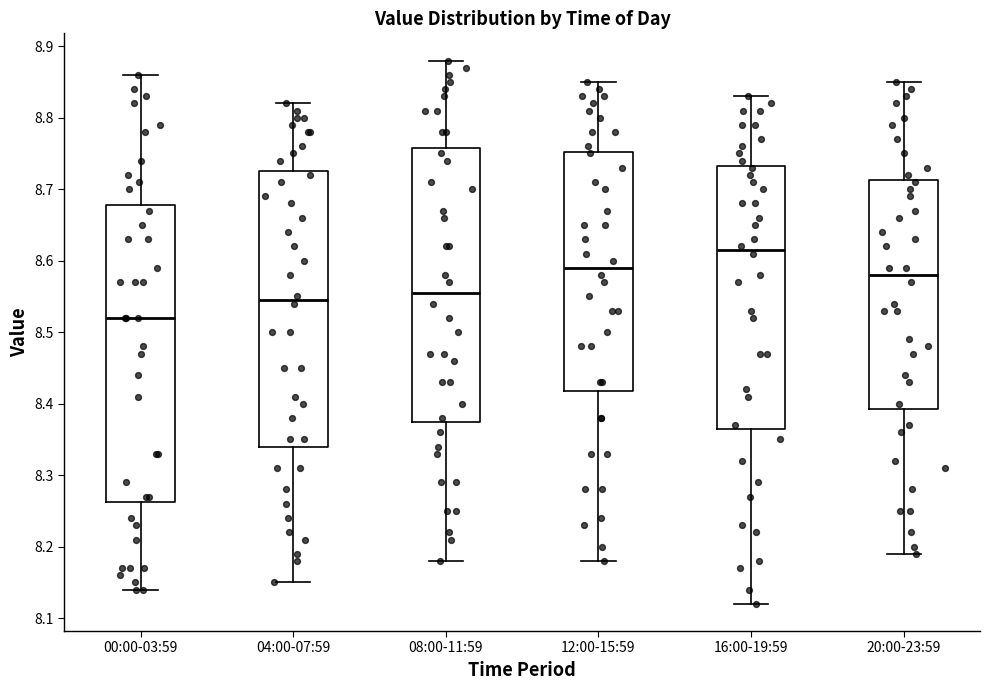

Which box is the tallest, from its lower edge to its upper edge?

00:00-03:59